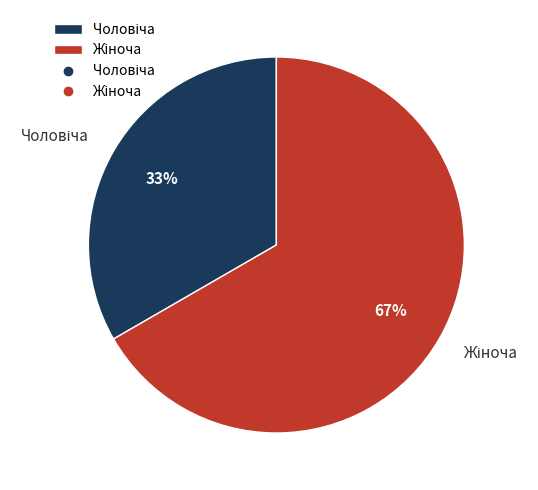

Is there a majority slice in this chart?

Yes